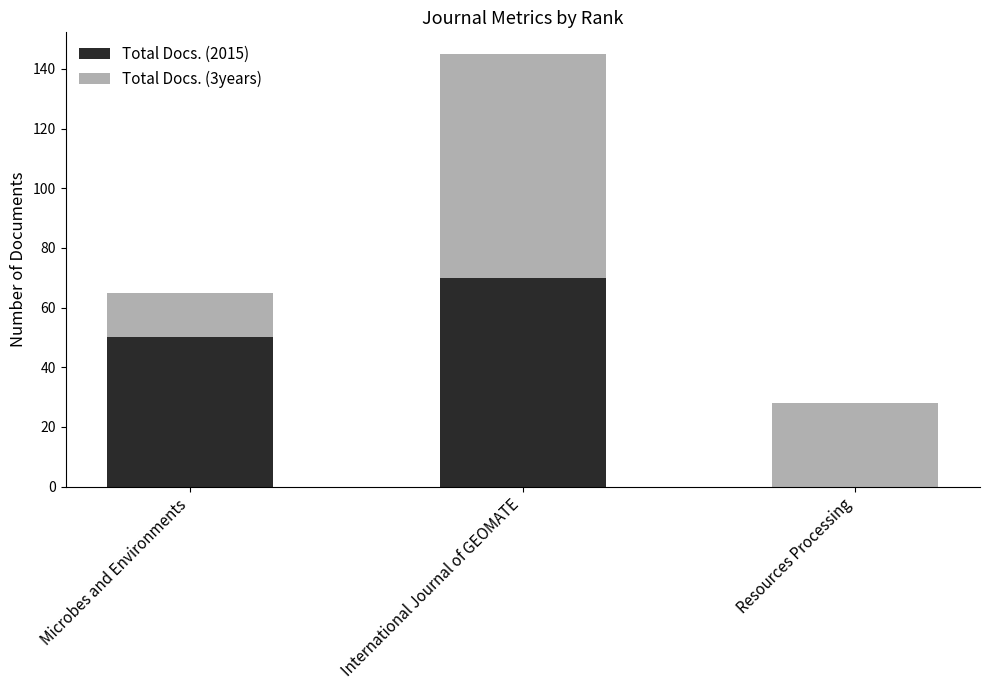

What position from the right is International Journal of GEOMATE?

2